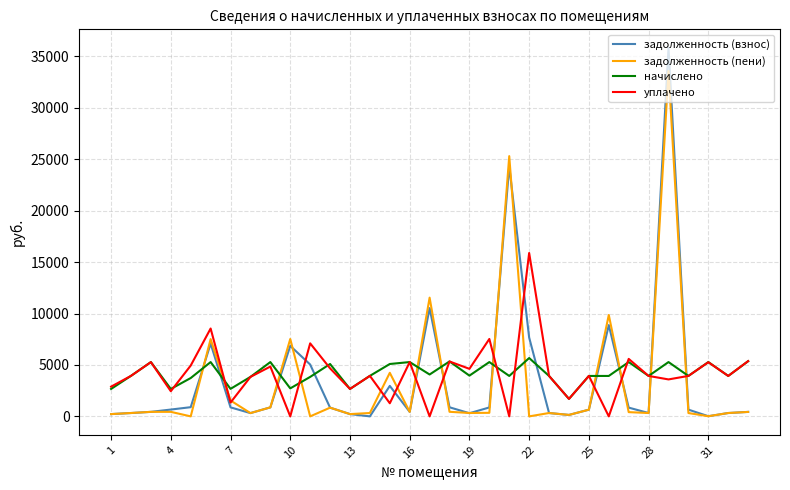

Which series has the widest spread of values?

задолженность (взнос)